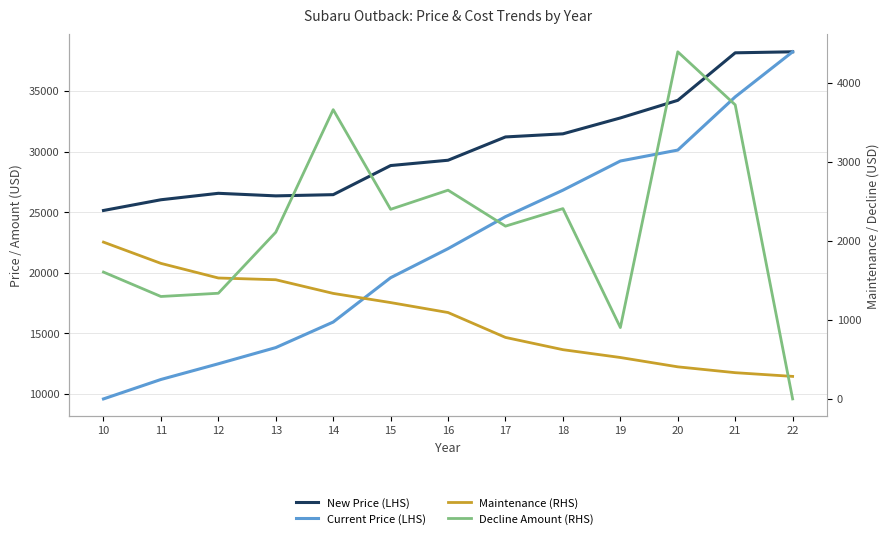

Which has a higher value, 20 or 22?

22